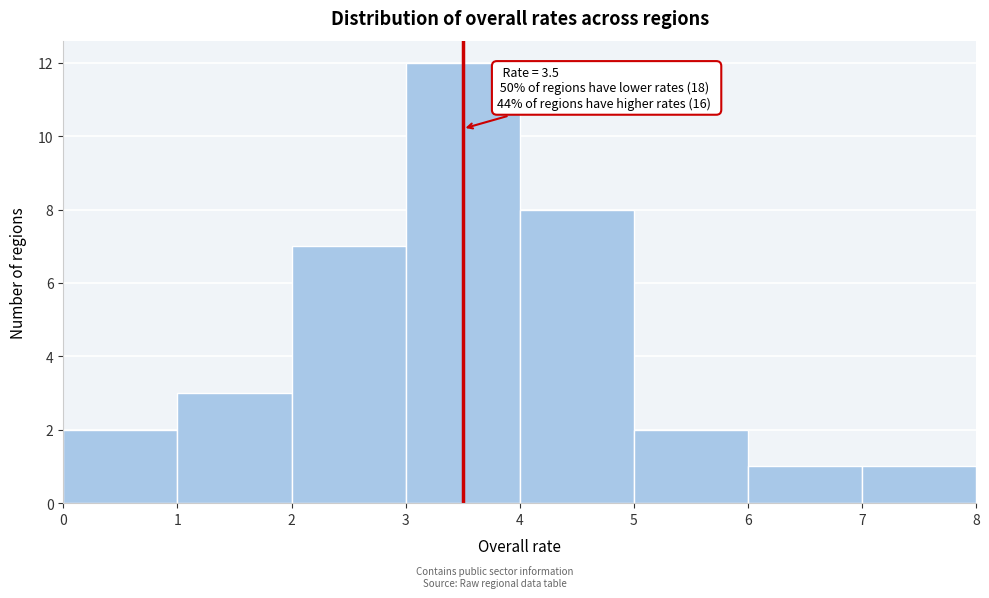

Over which range of the x-axis is the bar tallest?

3 to 4